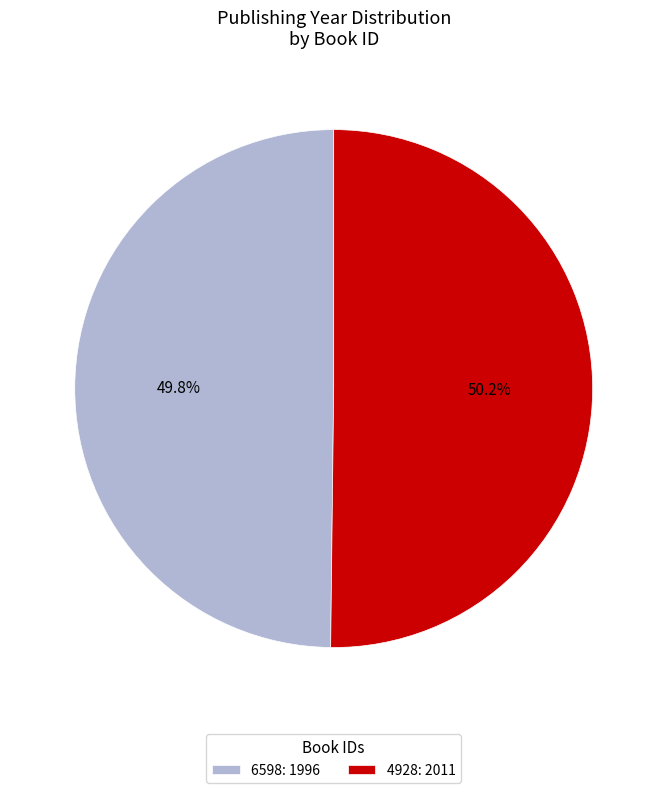

What percentage is the 6598 slice, to the nearest percent?

50%